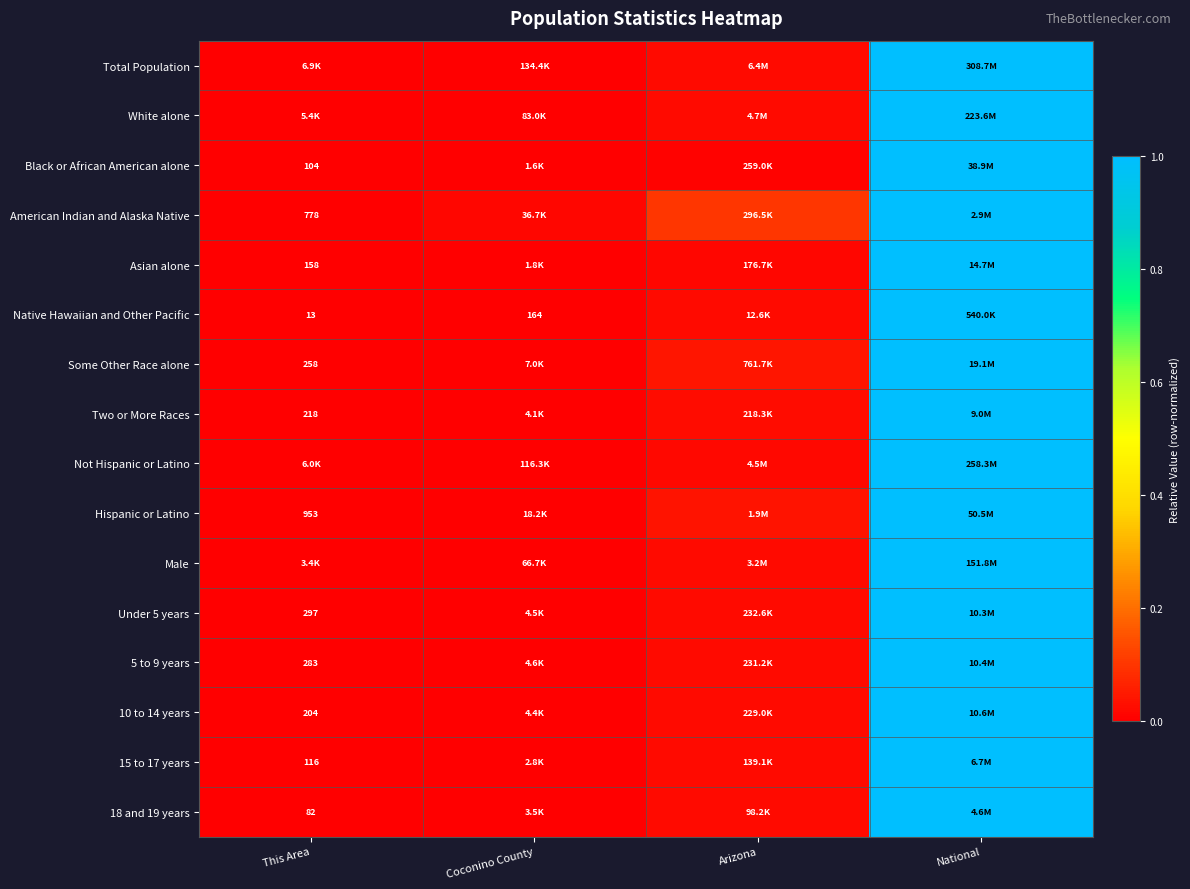

At how many categories does at least one series exceed 0?

3